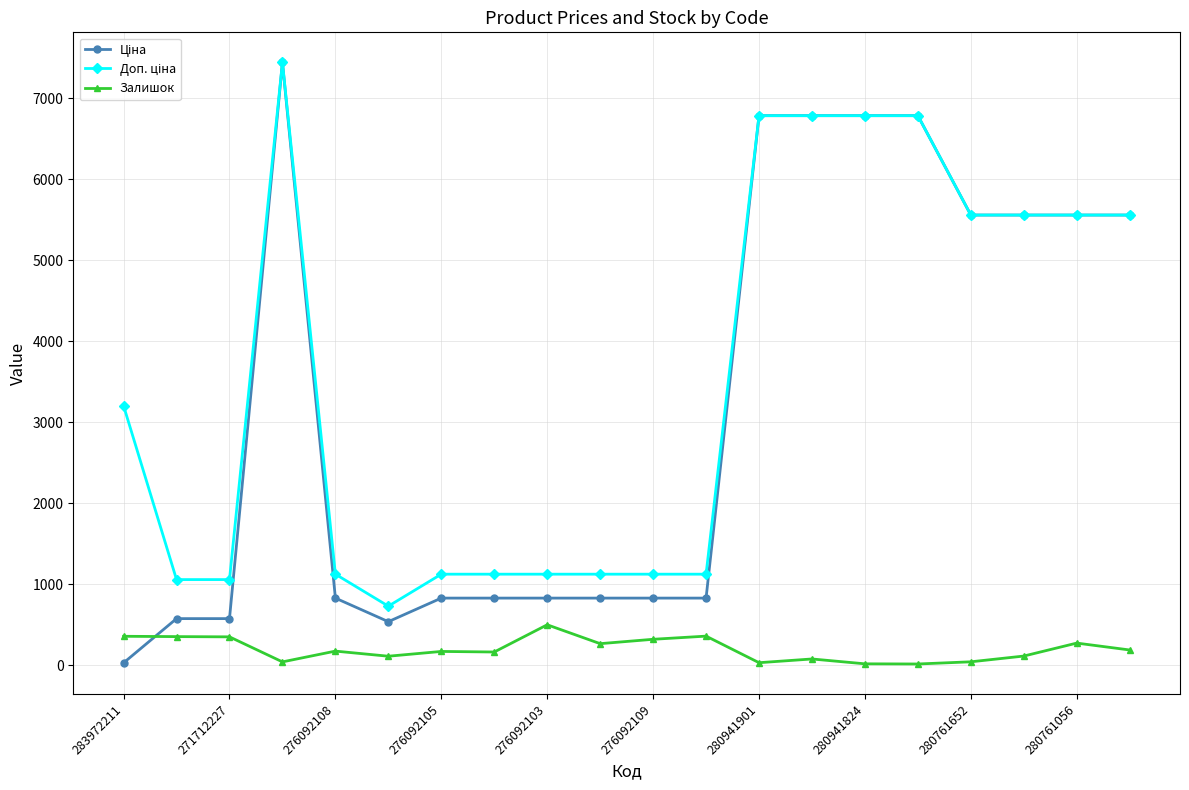

What is the greatest value displayed?

7444.6